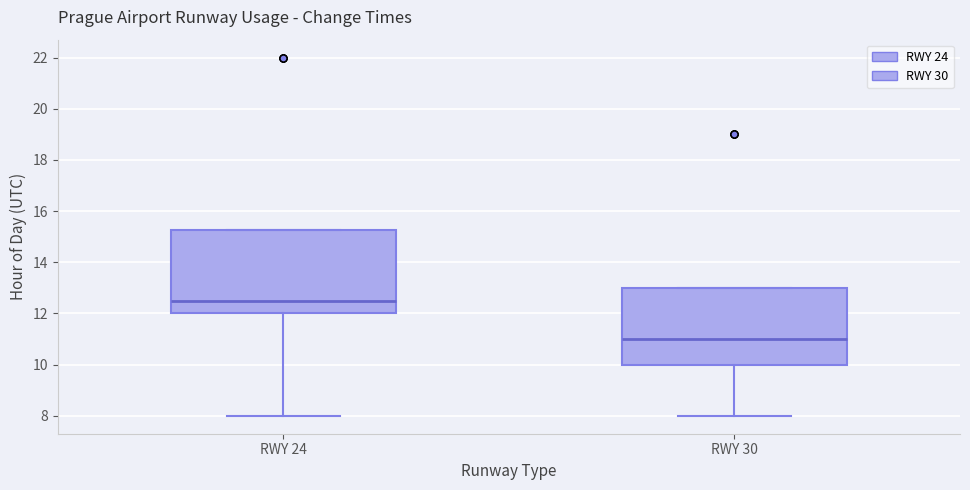

Which box's median line is the highest?

RWY 24